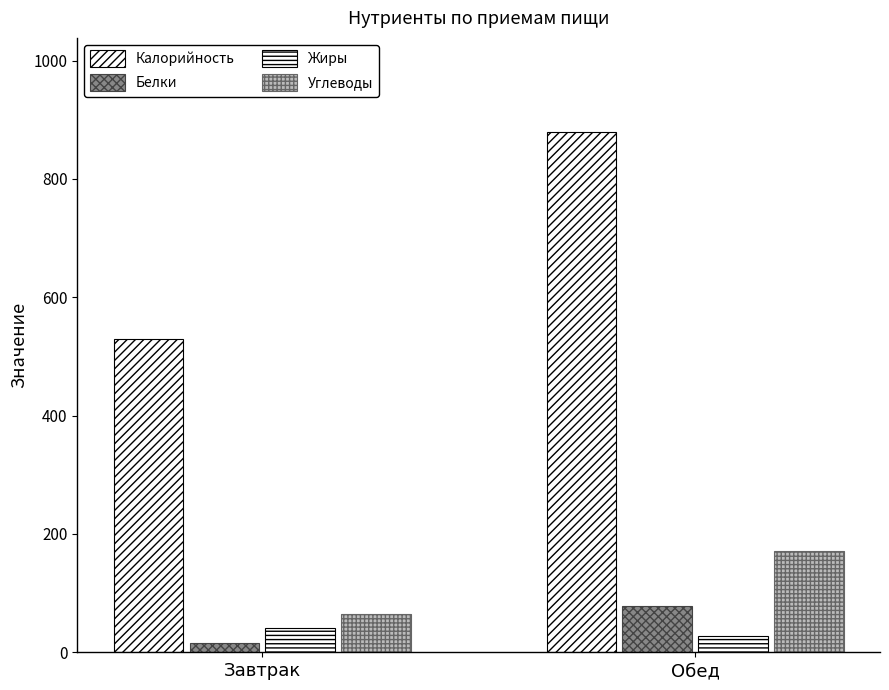

Is it true that Калорийность equals 731 at Завтрак?

False